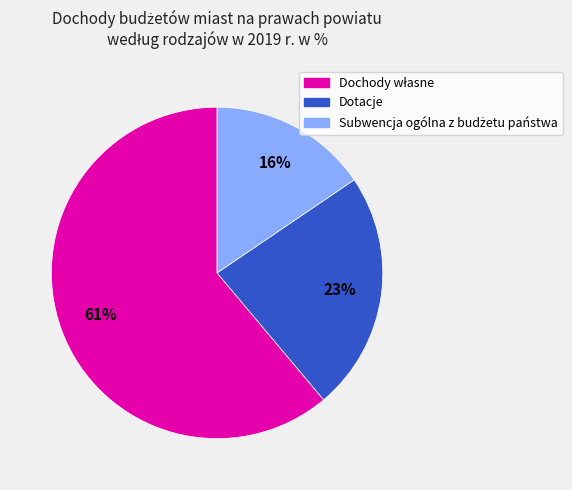

To the nearest percent, what is the average slice percentage?

33%